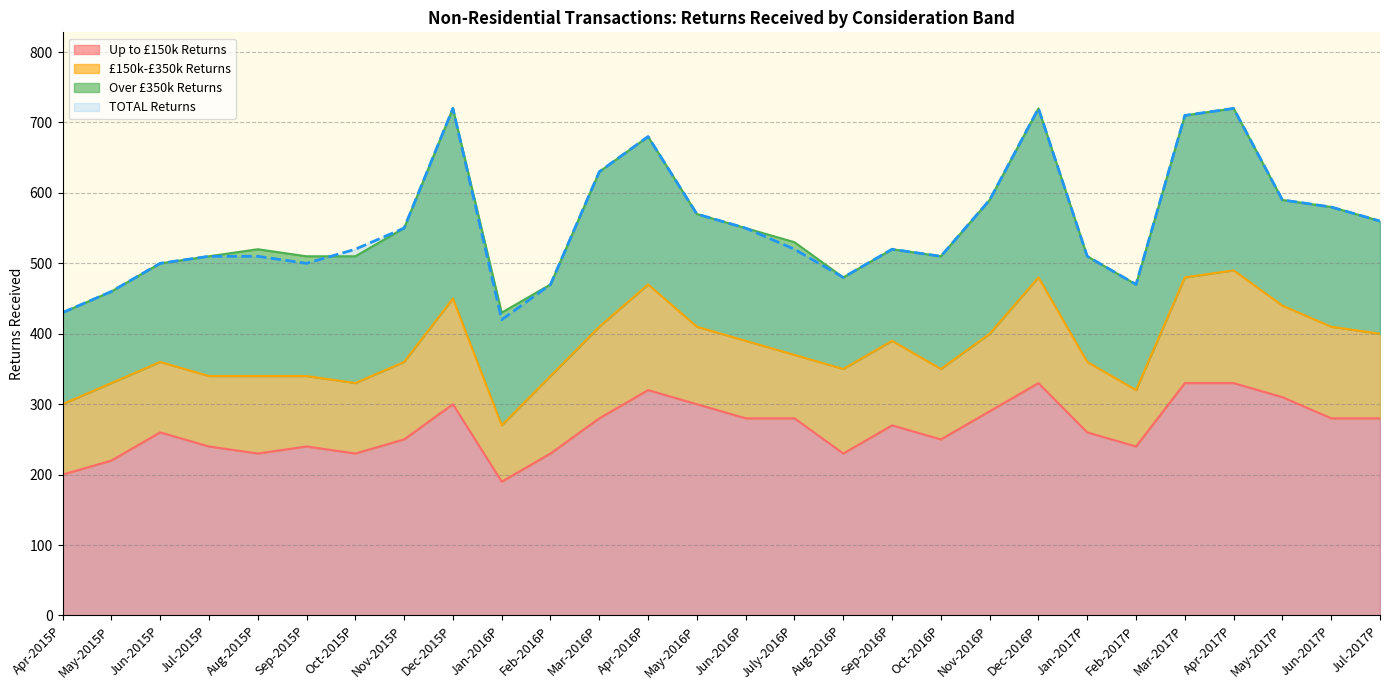

What is the maximum value for Up to £150k Returns?

330